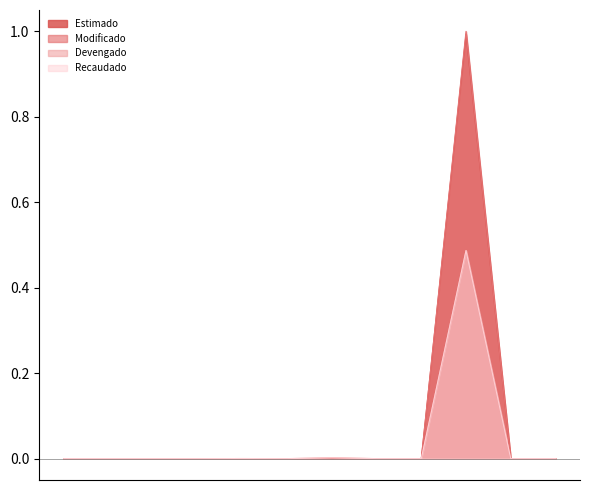

The Recaudado series shows 0.0 at K. Convenios. True or false?

True